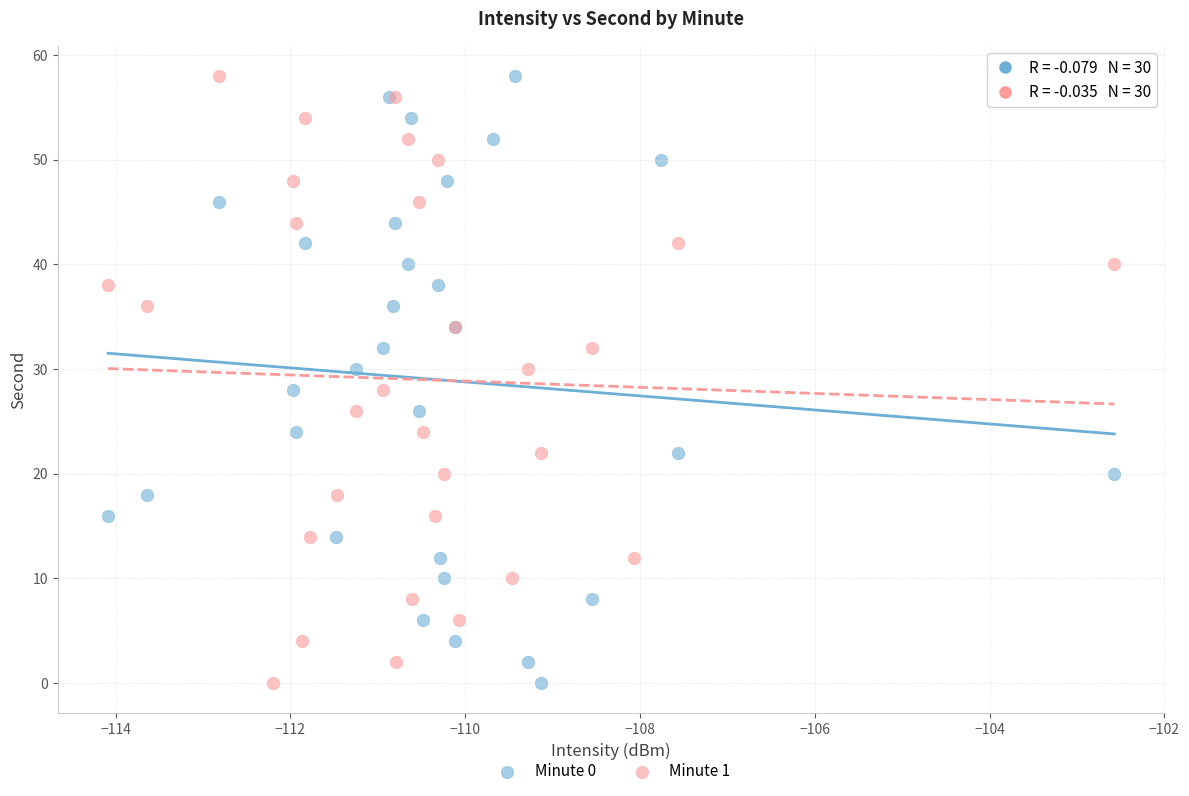

What are all the series names shown in the legend?

Minute 0, Minute 1